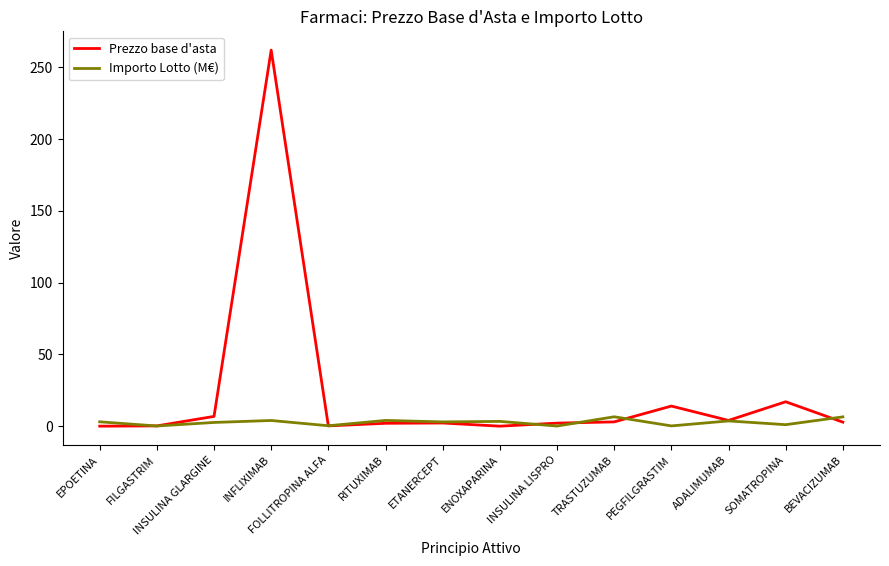

The value of Prezzo base d'asta at INFLIXIMAB is 262.0. True or false?

True